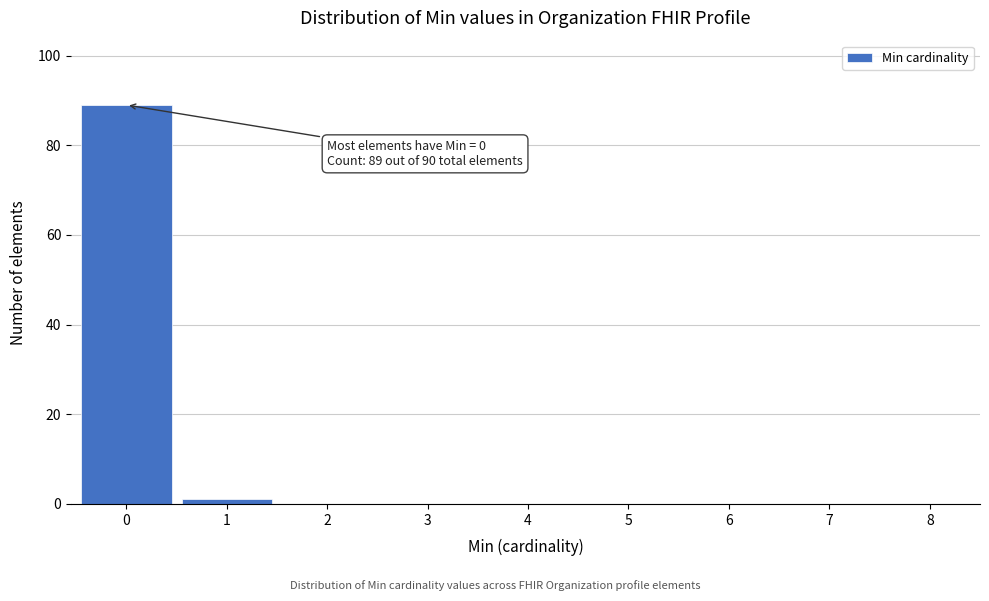

Reading right to left, extract all data points from this chart.

8=0	7=0	6=0	5=0	4=0	3=0	2=0	1=1	0=89